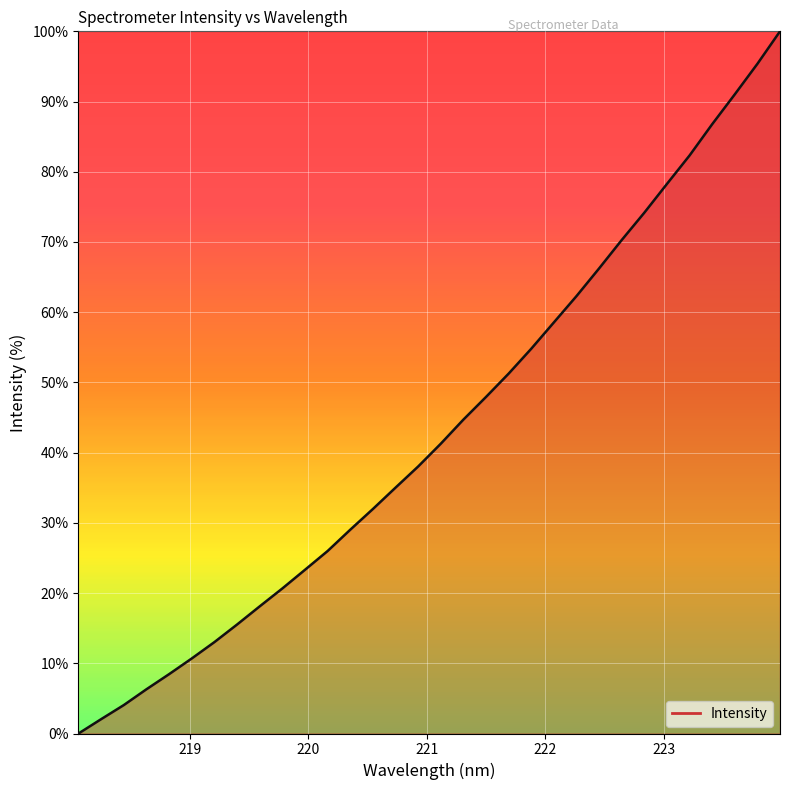

What is the maximum value shown in the chart?

100.0